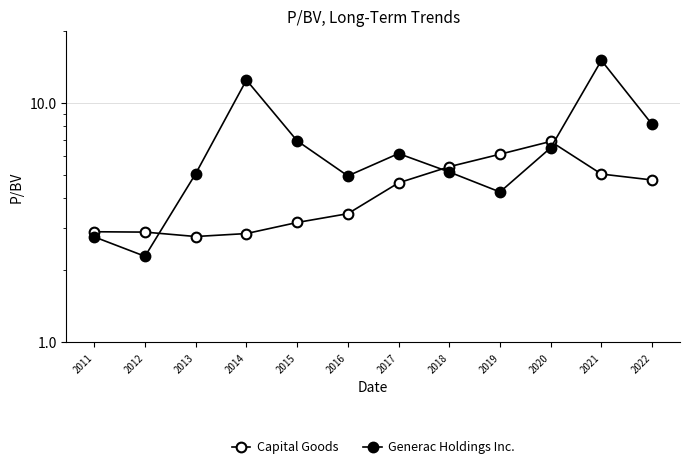

Reading left to right, transcribe all the data shown in this chart.

Capital Goods: 2011=2.9	2012=2.9	2013=2.8	2014=2.9	2015=3.2	2016=3.5	2017=4.6	2018=5.4	2019=6.1	2020=6.9	2021=5.0	2022=4.8
Generac Holdings Inc.: 2011=2.8	2012=2.3	2013=5.1	2014=12.5	2015=7.0	2016=5.0	2017=6.2	2018=5.2	2019=4.2	2020=6.5	2021=15.1	2022=8.1